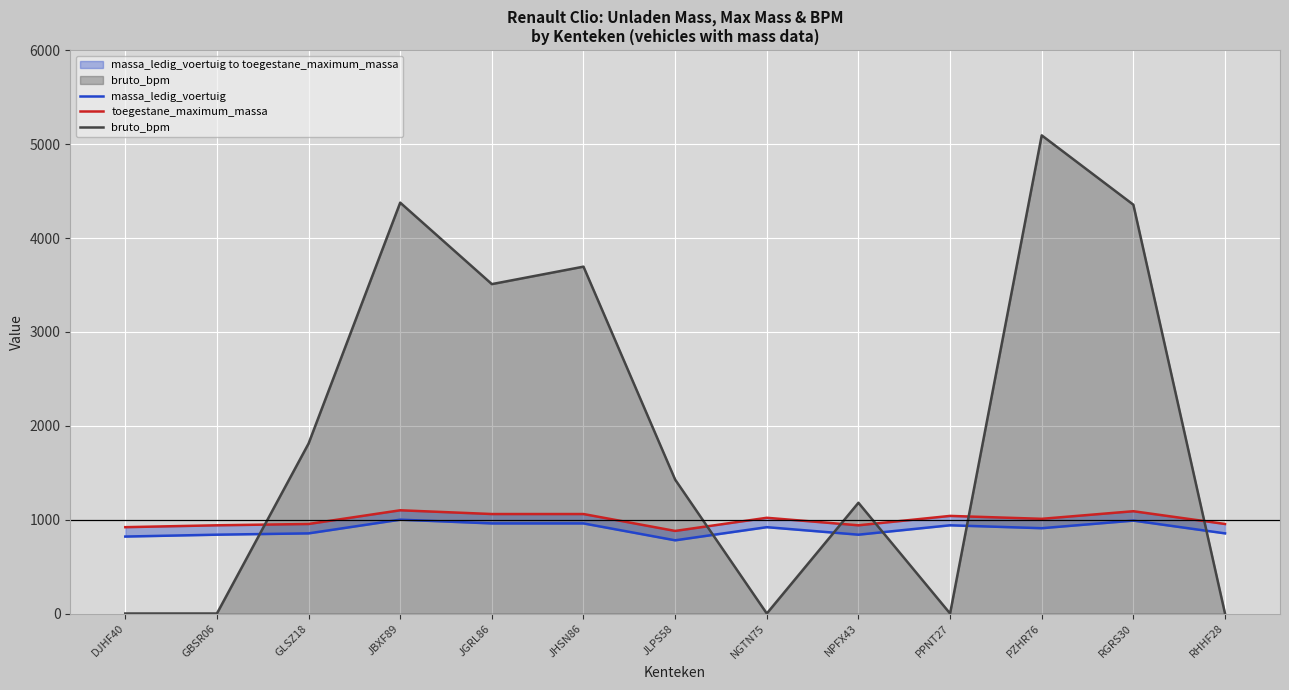

The toegestane_maximum_massa series shows 1020 at NGTN75. True or false?

True